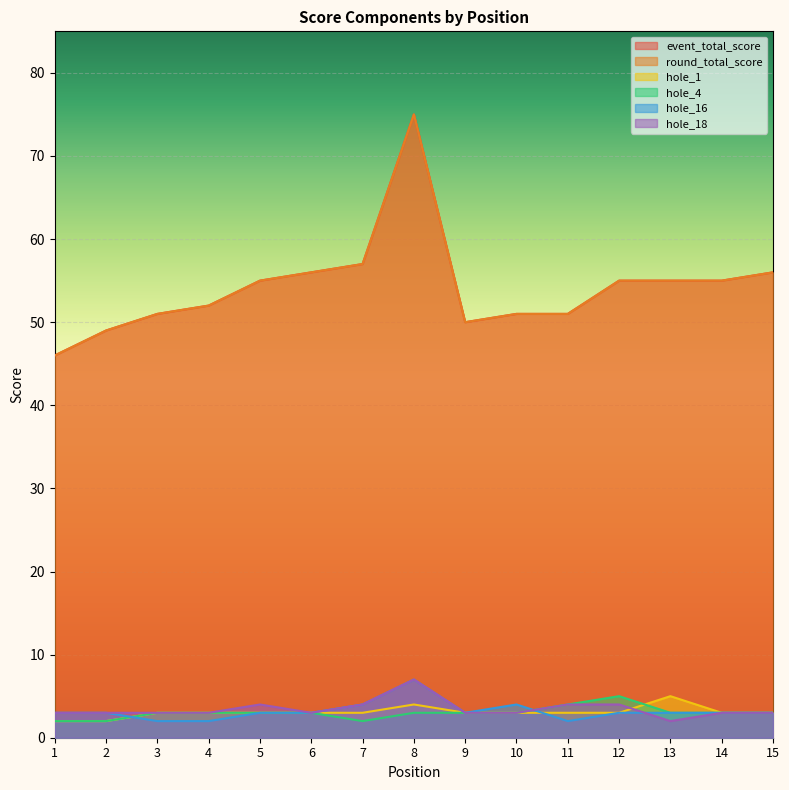

What are all the series names shown in the legend?

event_total_score, round_total_score, hole_1, hole_4, hole_16, hole_18